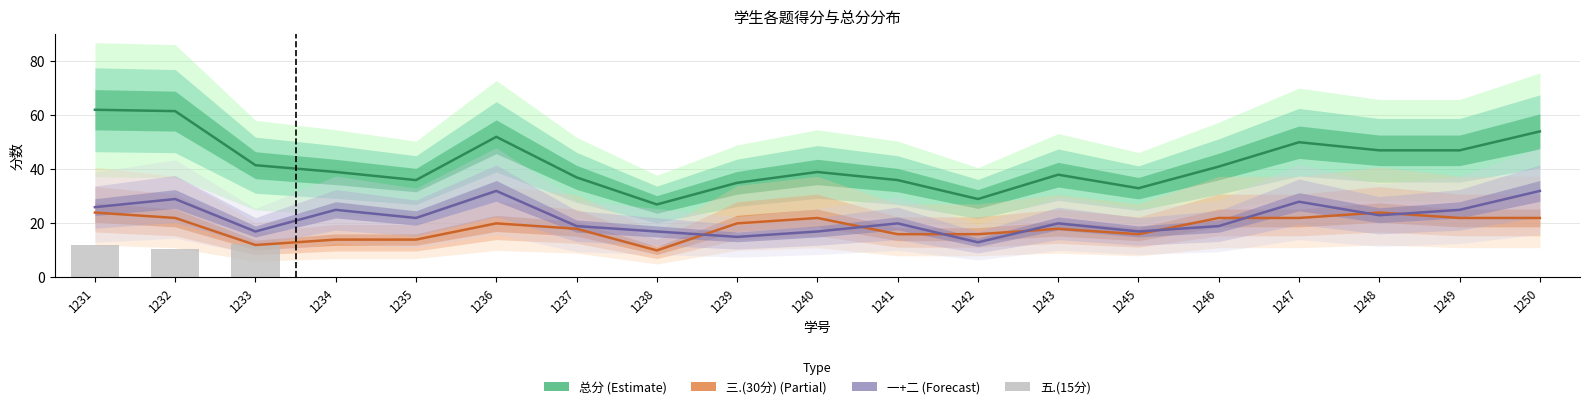

How many values in the 总分 (Estimate) series exceed 39?

9